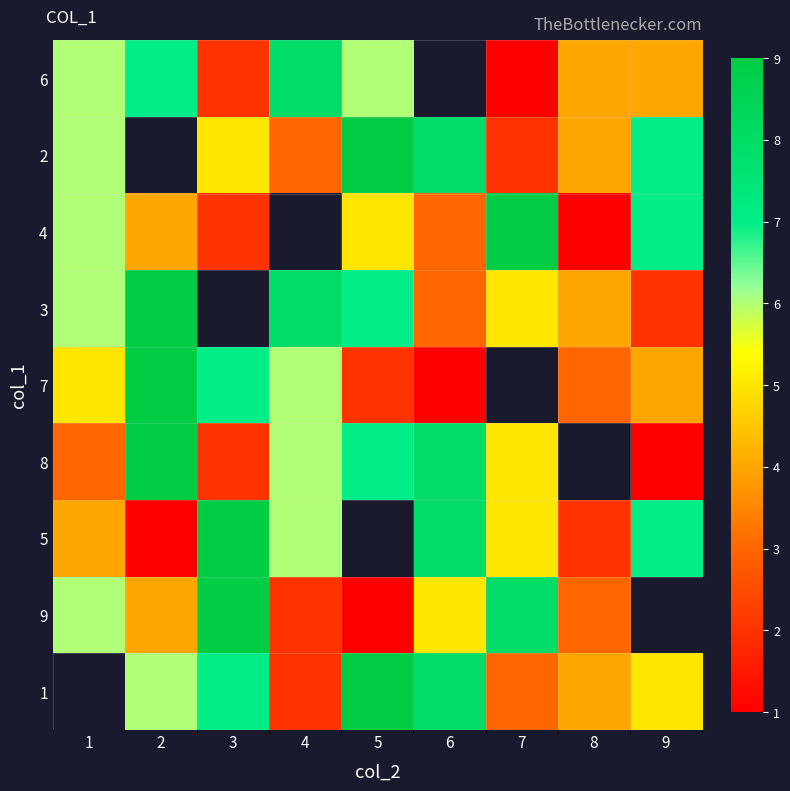

Which category has the lowest value in the 2 series?

7